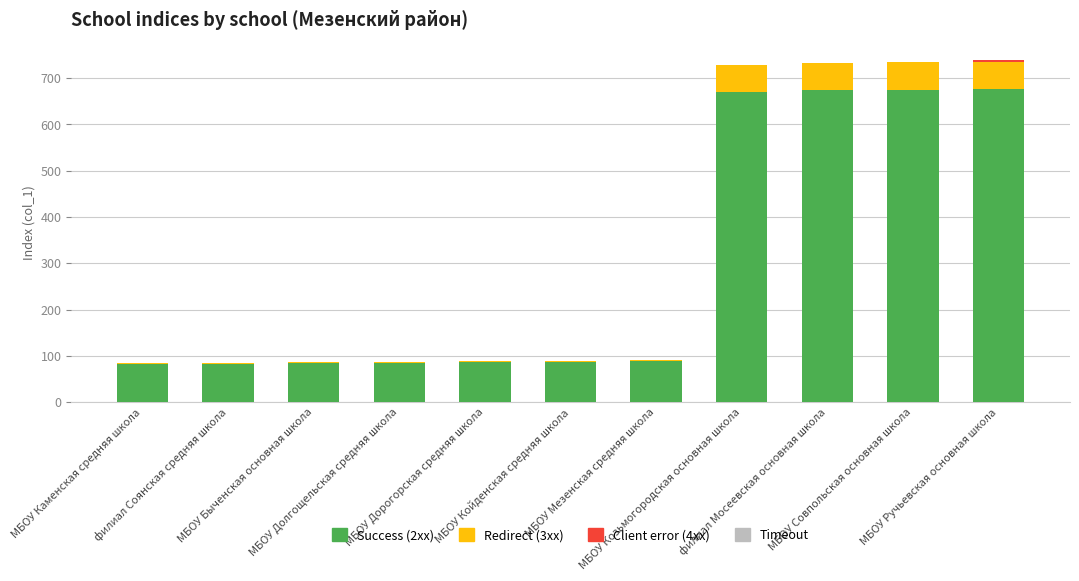

What is the maximum value for Success (2xx)?

676.2